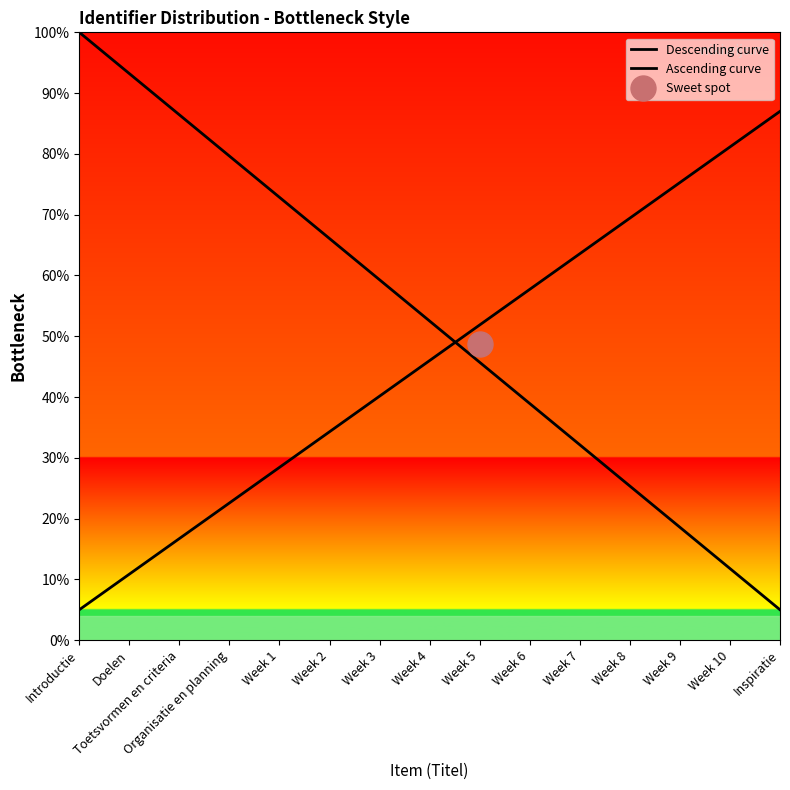

List the series in order of their peak value, lowest first.

Ascending curve, Descending curve